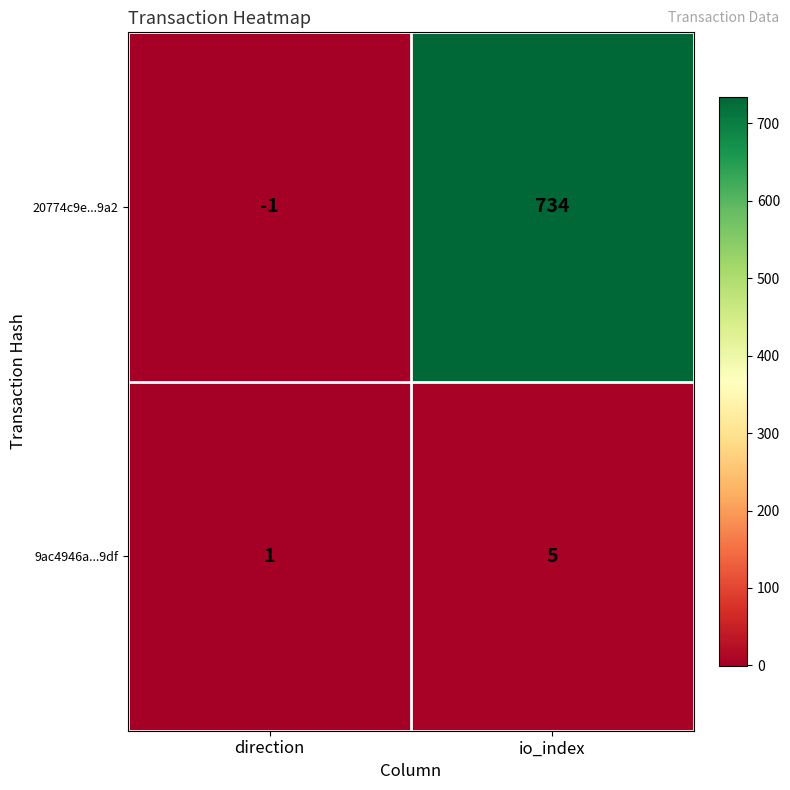

Where is 20774c9e...9a2 nearest to the value 366?

direction